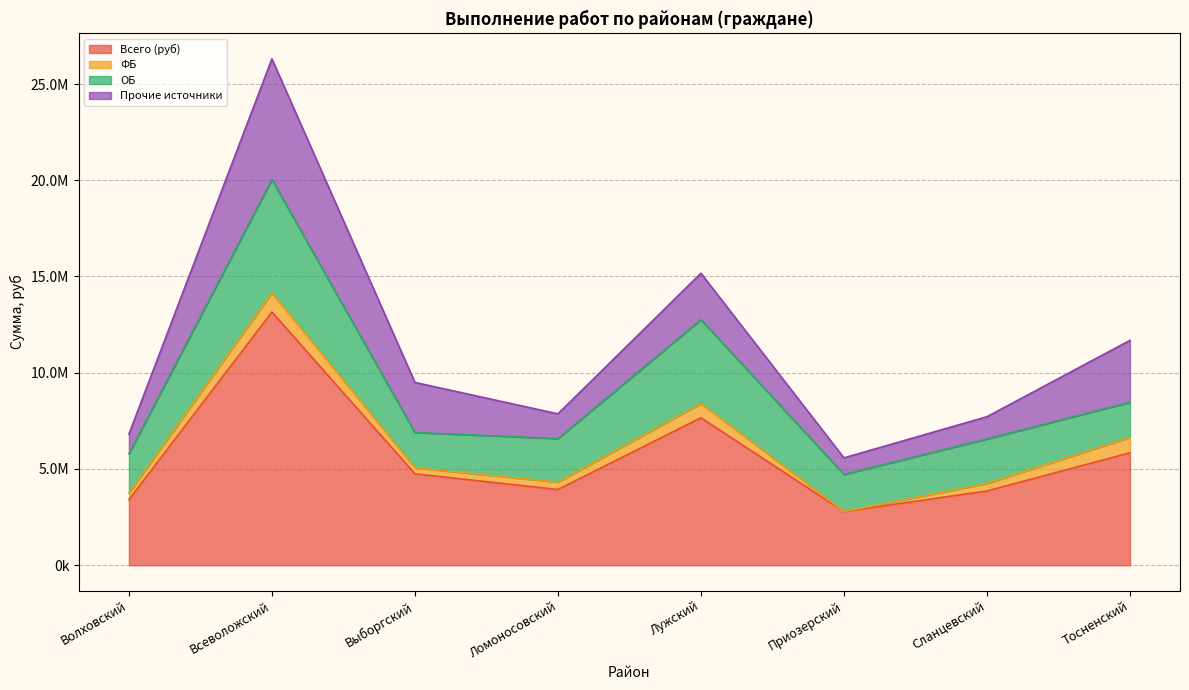

Reading left to right, what are all the values shown in this chart?

Всего (руб): Волховский=3406050.0	Всеволожский=13155150.5	Выборгский=4748028.0	Ломоносовский=3932000.0	Лужский=7659591.4	Приозерский=2789198.4	Сланцевский=3857805.4	Тосненский=5841085.9
ФБ: Волховский=345952.5	Всеволожский=998372.6	Выборгский=311571.4	Ломоносовский=383989.5	Лужский=739416.0	Приозерский=0.0	Сланцевский=391837.3	Тосненский=798279.7
ОБ: Волховский=2038282.5	Всеволожский=5882210.2	Выборгский=1835716.1	Ломоносовский=2262388.5	Лужский=4356490.2	Приозерский=1927233.0	Сланцевский=2308626.5	Тосненский=1826449.4
Прочие источники: Волховский=1021815.0	Всеволожский=6274567.7	Выборгский=2600740.5	Ломоносовский=1285622.0	Лужский=2413685.2	Приозерский=861965.4	Сланцевский=1157341.6	Тосненский=3216356.8